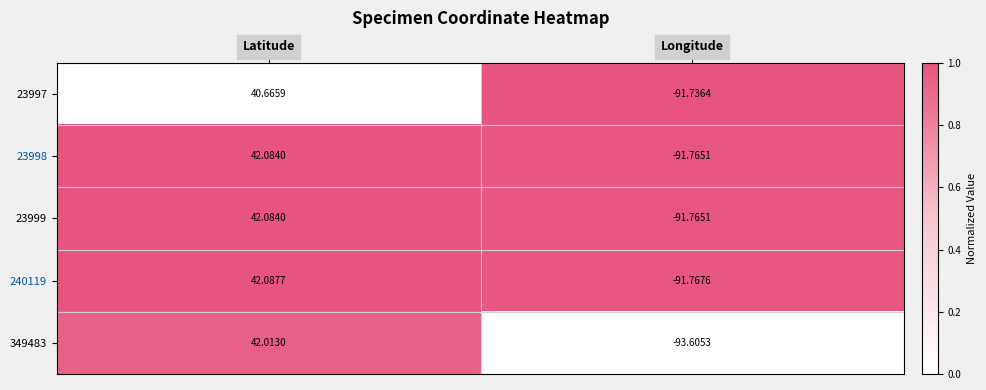

Which category has the lowest value in the 240119 series?

Longitude